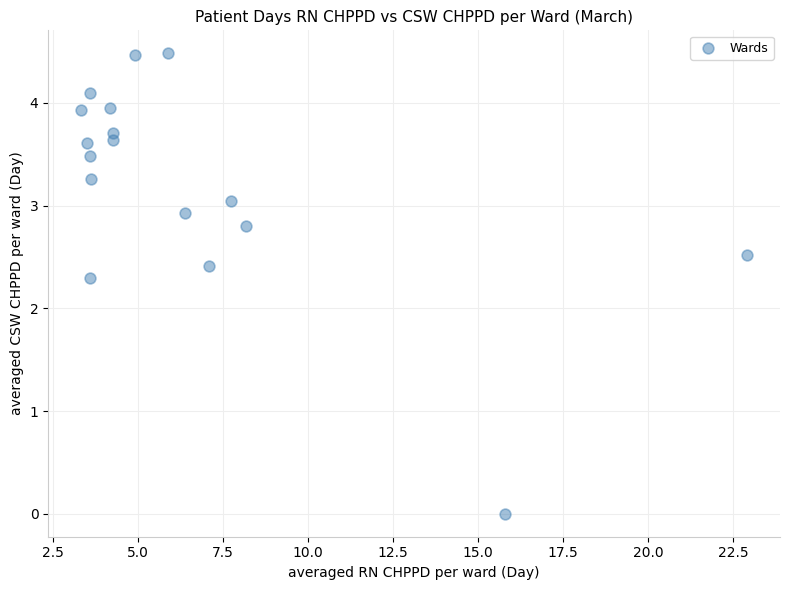

What Y value in the scatter plot is closest to 2?

2.3